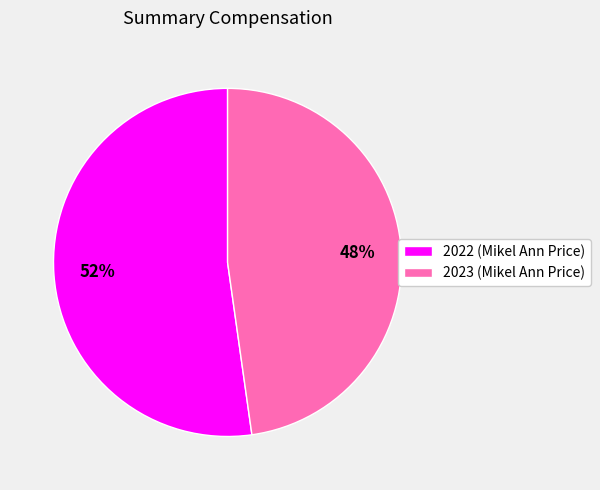

Between 2022 (Mikel Ann Price) and 2023 (Mikel Ann Price), which is larger?

2022 (Mikel Ann Price)